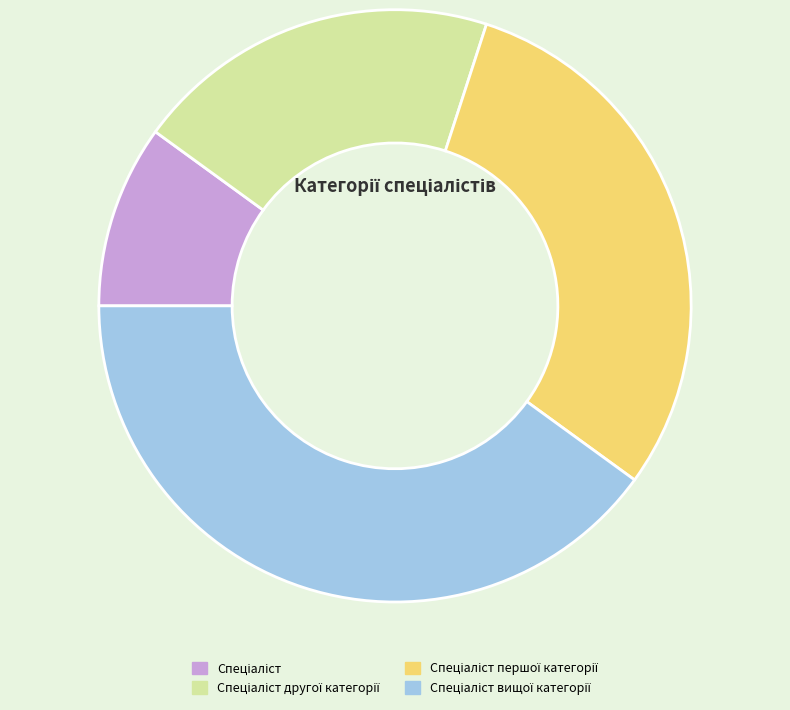

Is there any slice that represents more than half of the pie?

No